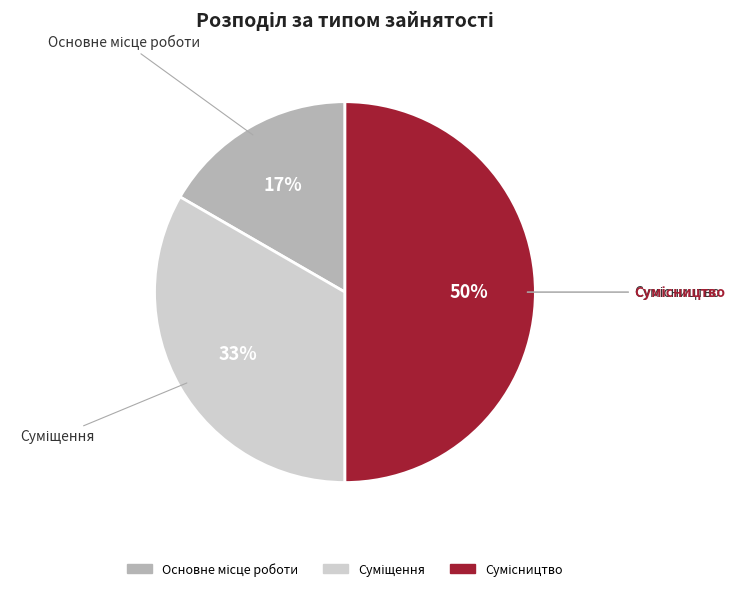

To the nearest percent, what is the difference between the largest and smallest slice percentages?

33%